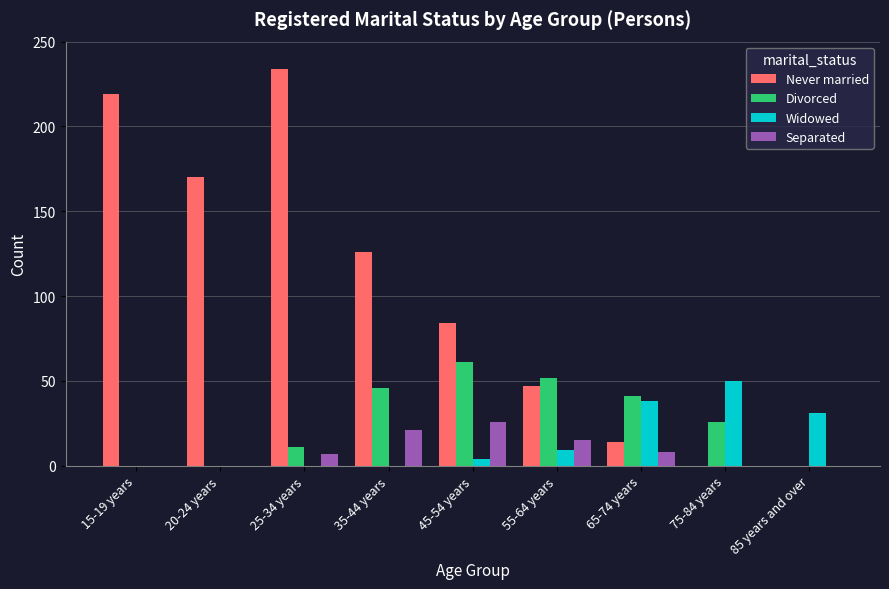

What are all the series names shown in the legend?

Never married, Divorced, Widowed, Separated